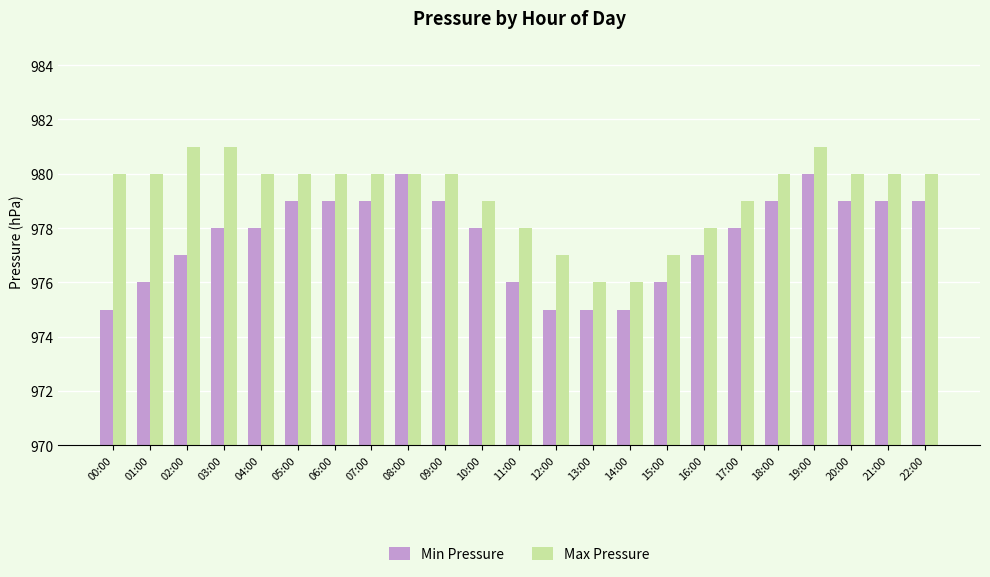

What is the minimum value for Max Pressure?

976